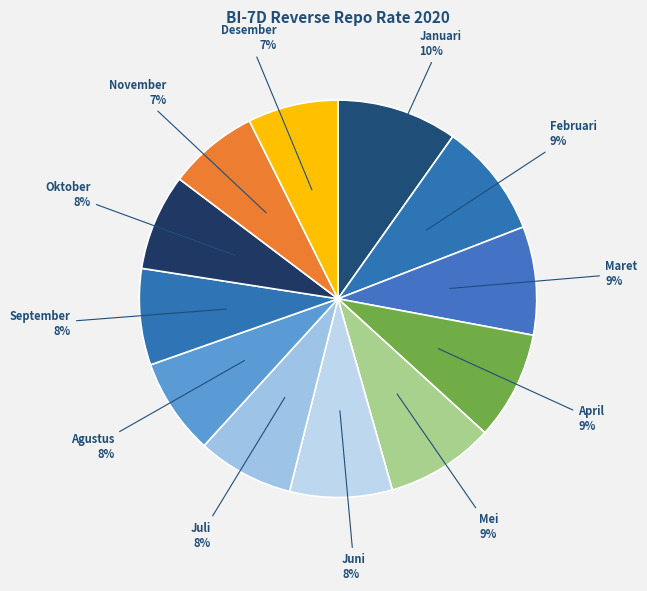

How many segments does this pie chart have?

12